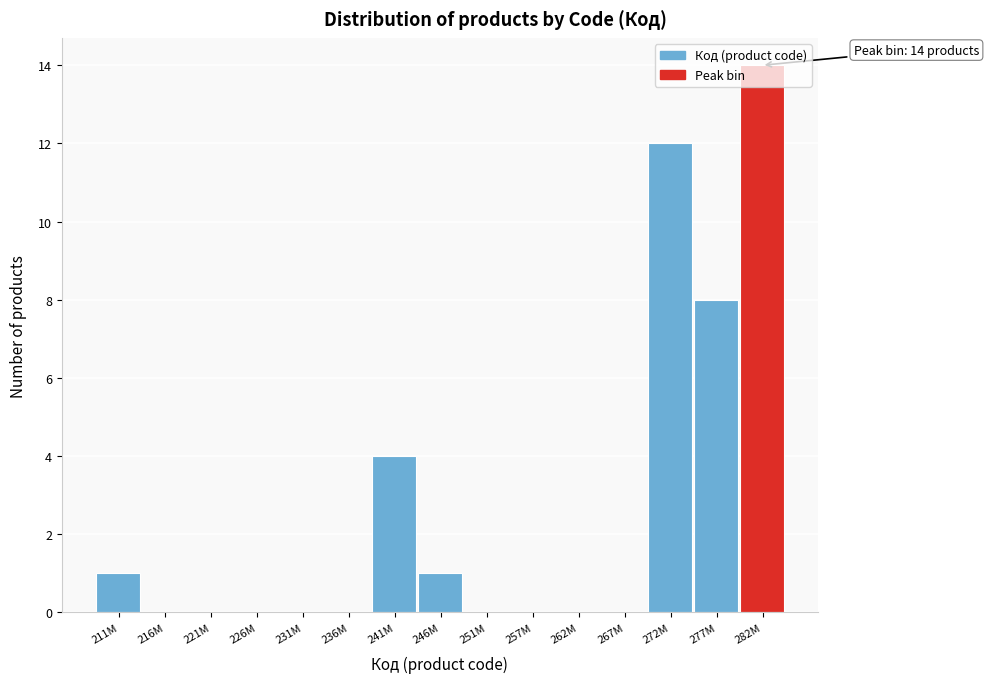

The value at 221M is 0. True or false?

True